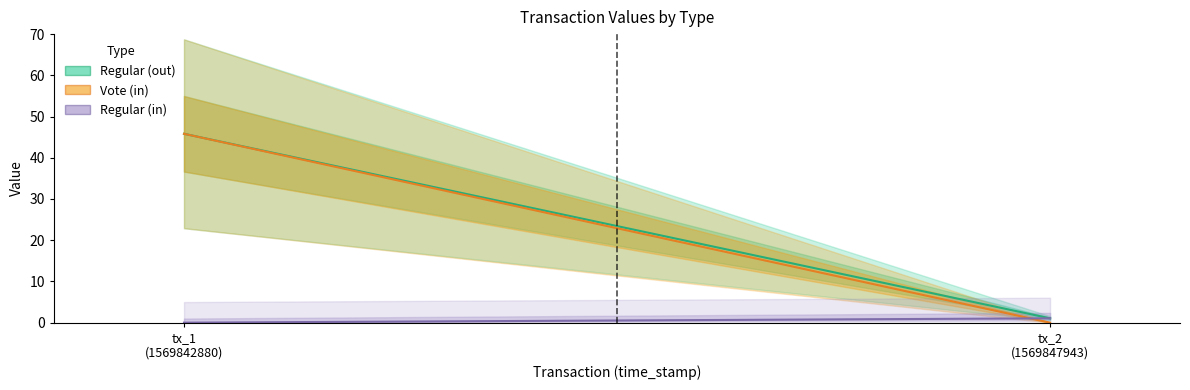

Reading right to left, transcribe all the data shown in this chart.

Regular (out): 1.1	45.8
Vote (in): 0.0	45.8
Regular (in): 1.1	0.0